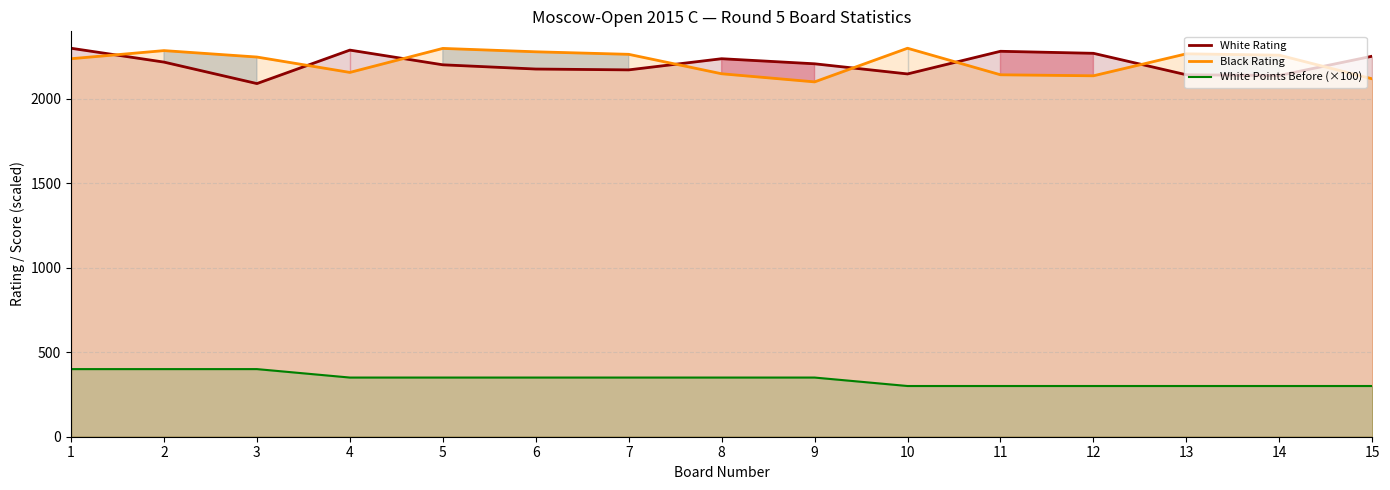

At which label is Black Rating closest to 2198?

1